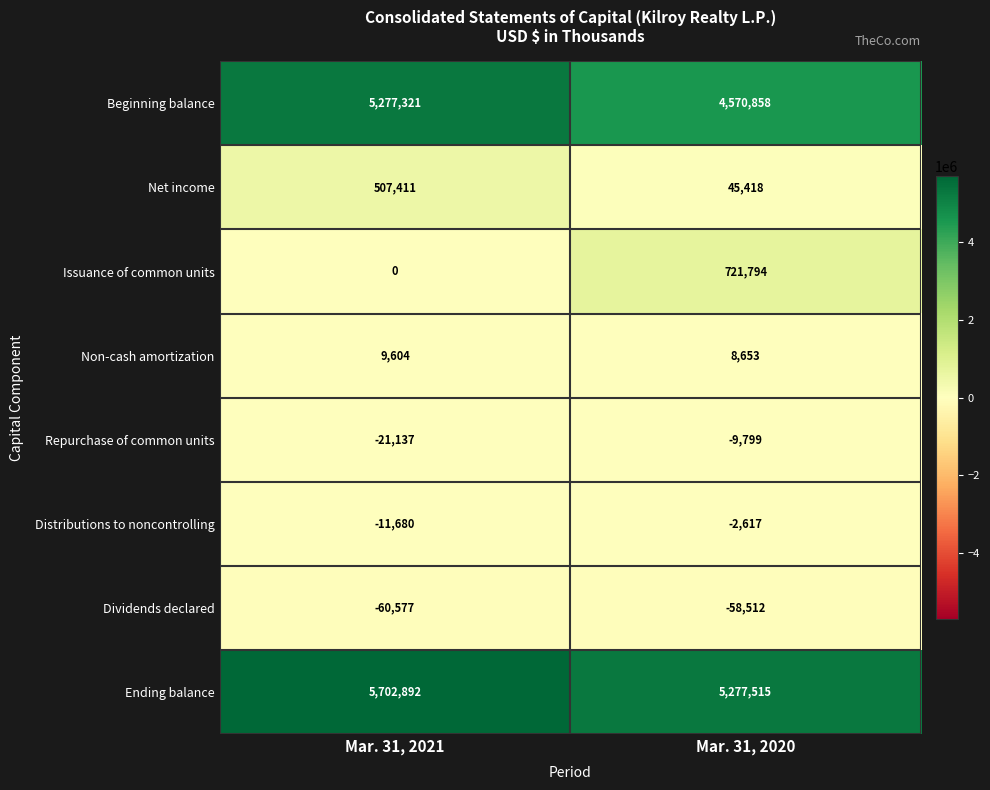

At which category does the chart reach its minimum across all series?

Mar. 31, 2021